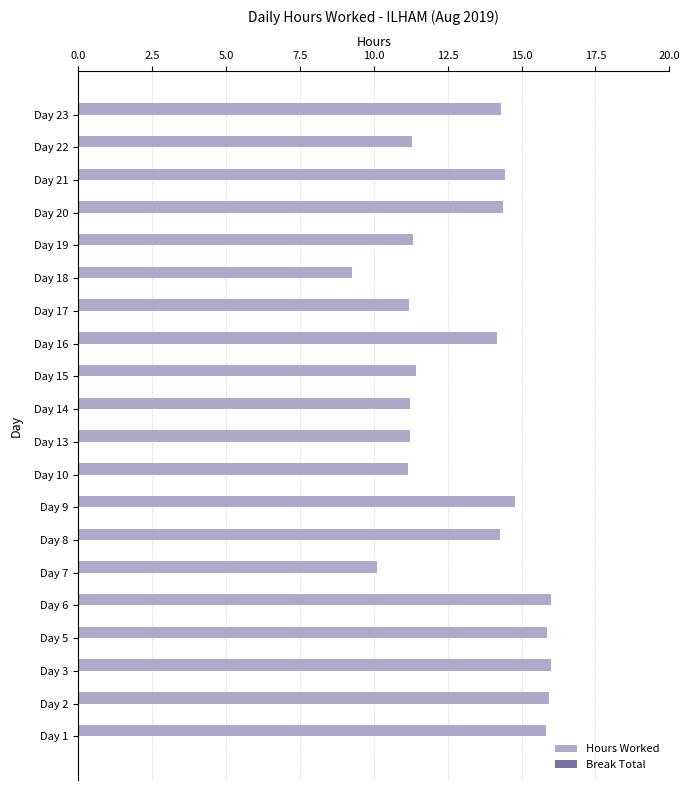

The chart shows a value of 14.8 at Day 9. True or false?

True